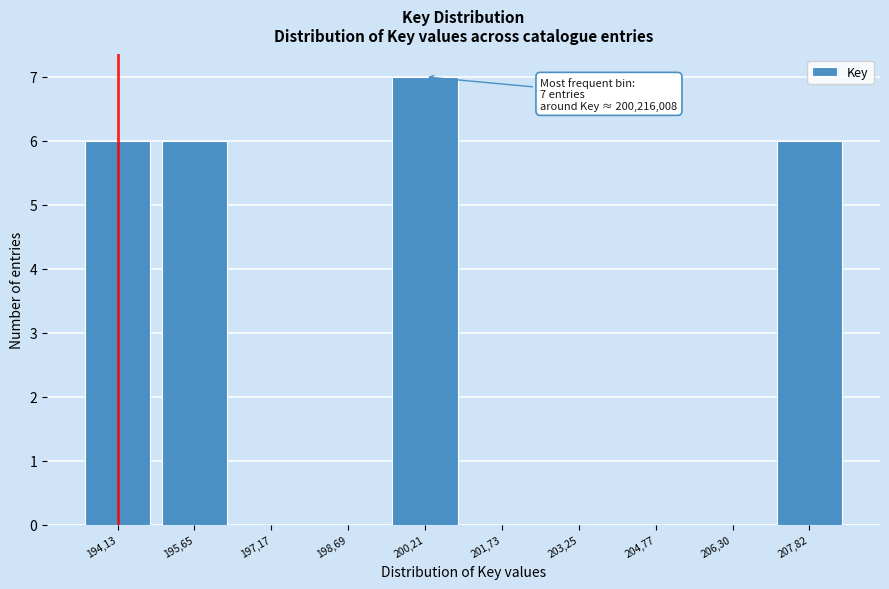

Reading right to left, extract all data points from this chart.

207,82=6	206,30=0	204,77=0	203,25=0	201,73=0	200,21=7	198,69=0	197,17=0	195,65=6	194,13=6